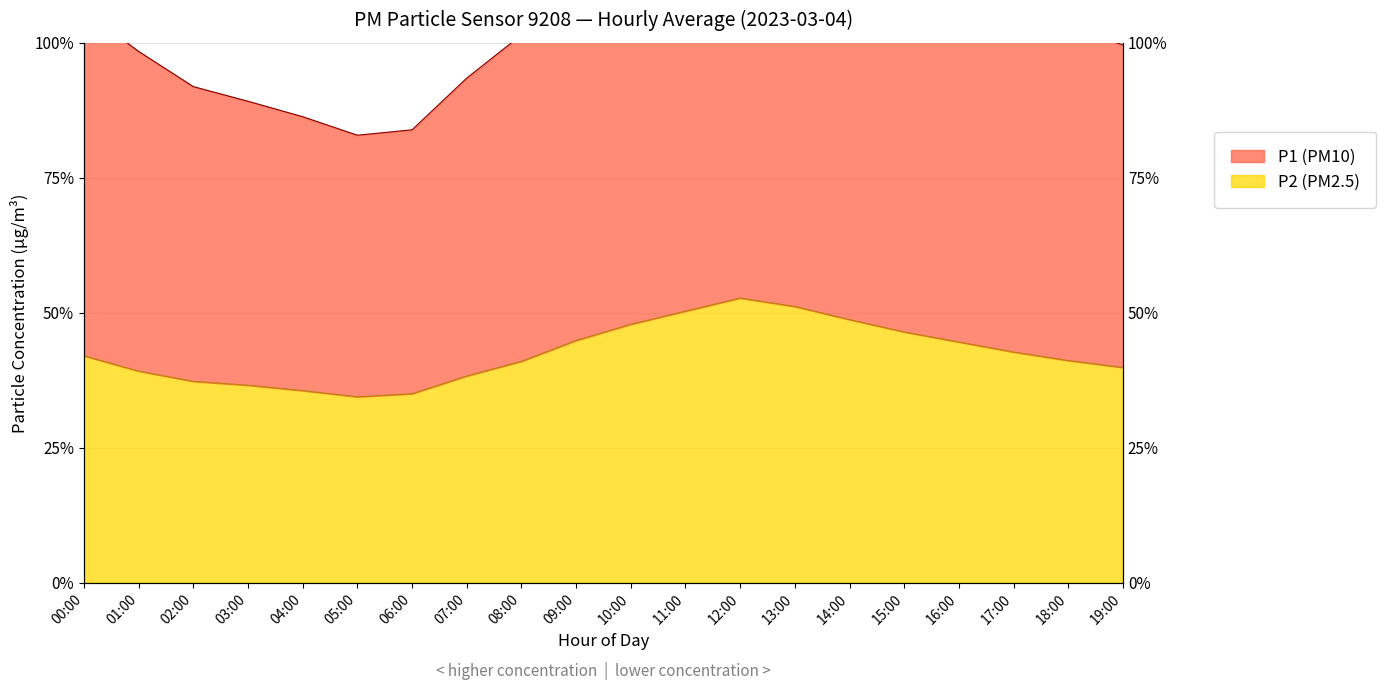

Which series changed the most between 08:00 and 13:00?

P1